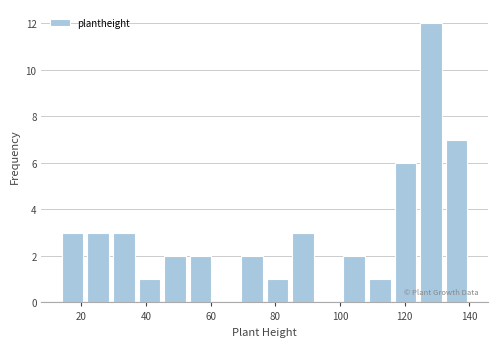

Around what value on the x-axis is the tallest bar? Give the approximate position of its centre, as read against the axis.

128